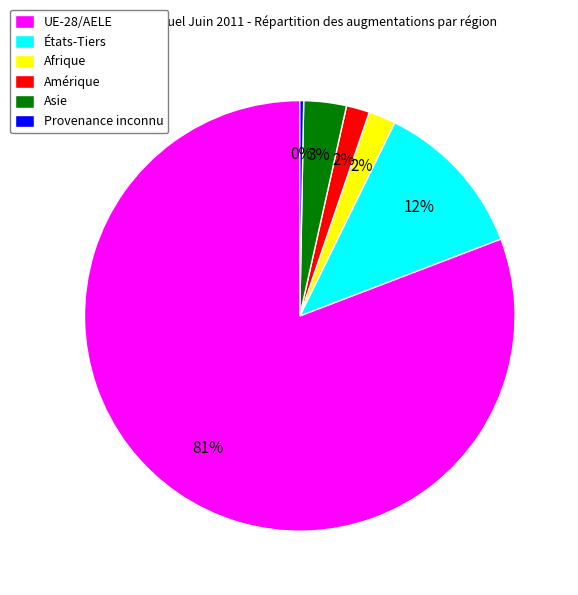

Does Amérique represent more than half of the total?

No